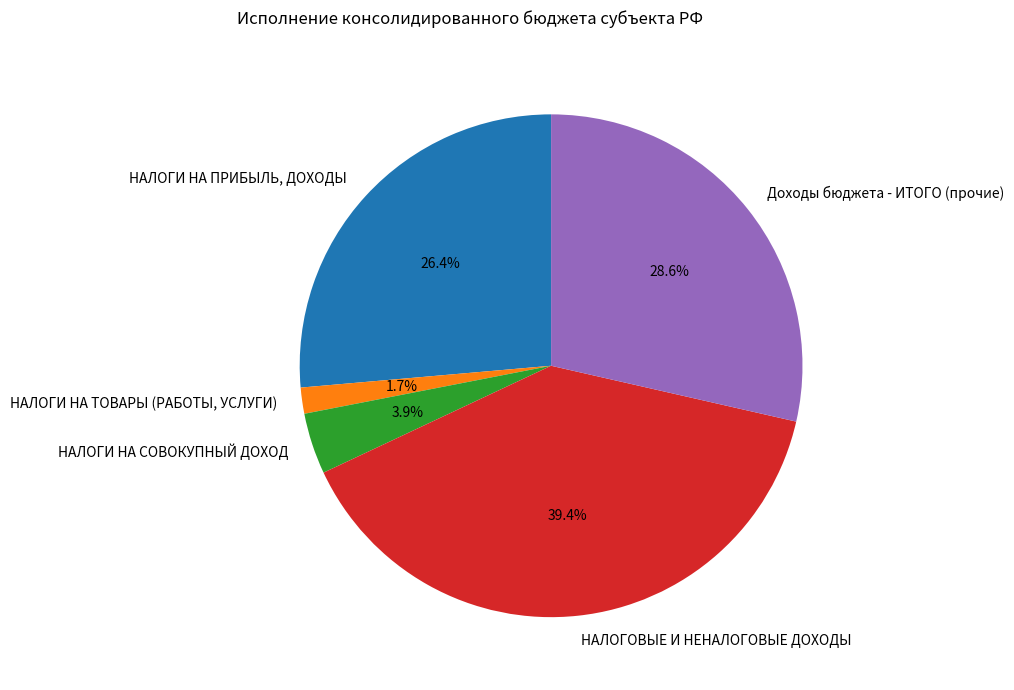

Which category has the biggest portion of the pie?

НАЛОГОВЫЕ И НЕНАЛОГОВЫЕ ДОХОДЫ